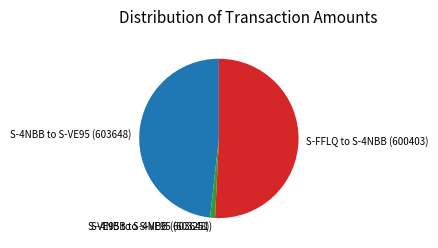

Is the sum of S-4NBB to S-VE95 (603648) and S-4NBB to S-VE95 (603251) greater than half?

No